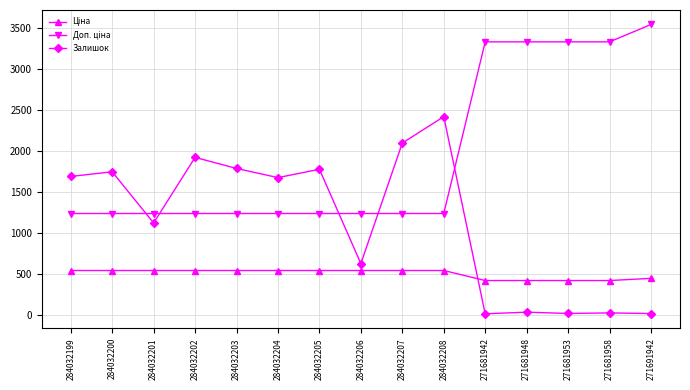

What is the difference between the second highest and minimum values in the Залишок series?

2086.0